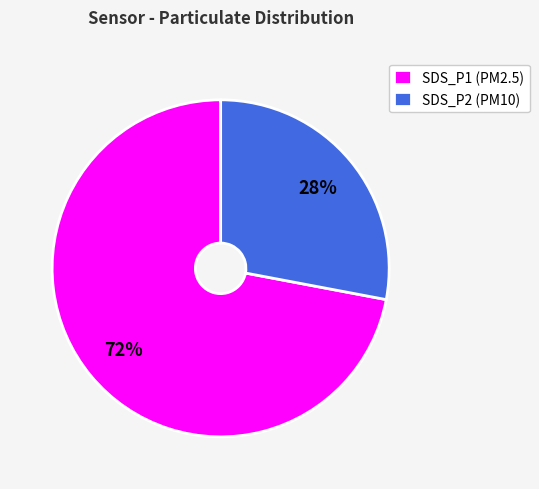

Which has a higher value, SDS_P1 or SDS_P2?

SDS_P1